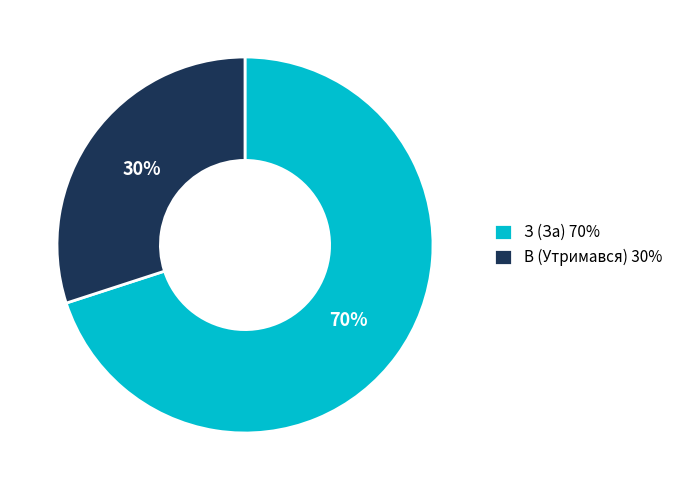

Which slice represents more than half of the pie?

З (За)